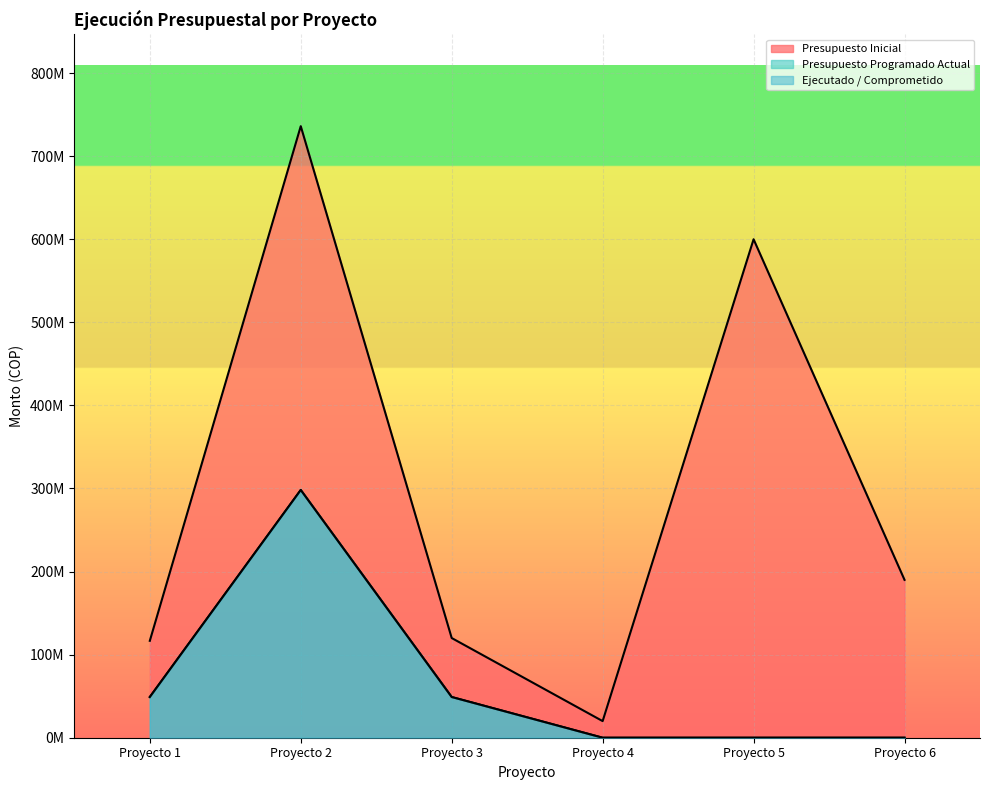

True or false: Presupuesto Inicial and Ejecutado / Comprometido cross at least once.

False